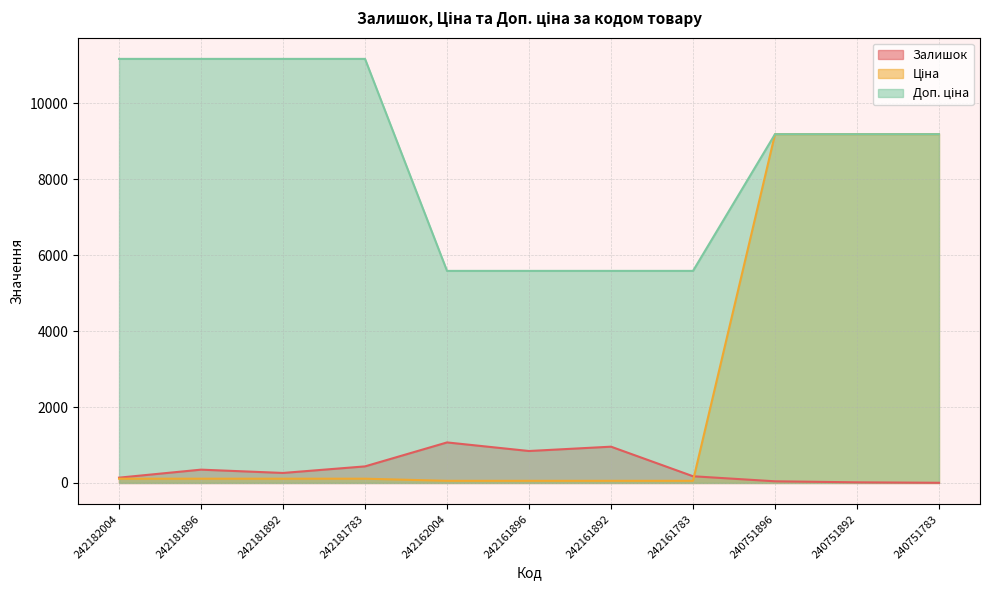

Where is Ціна nearest to the value 4620?

242182004